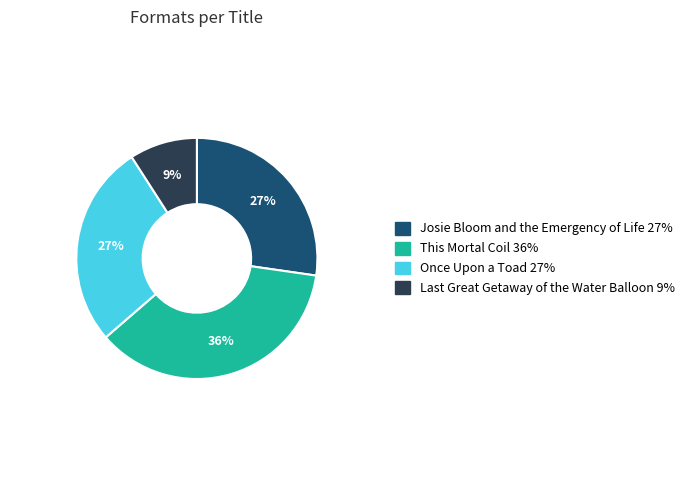

What is the smallest slice in the pie chart?

Last Great Getaway of the Water Balloon